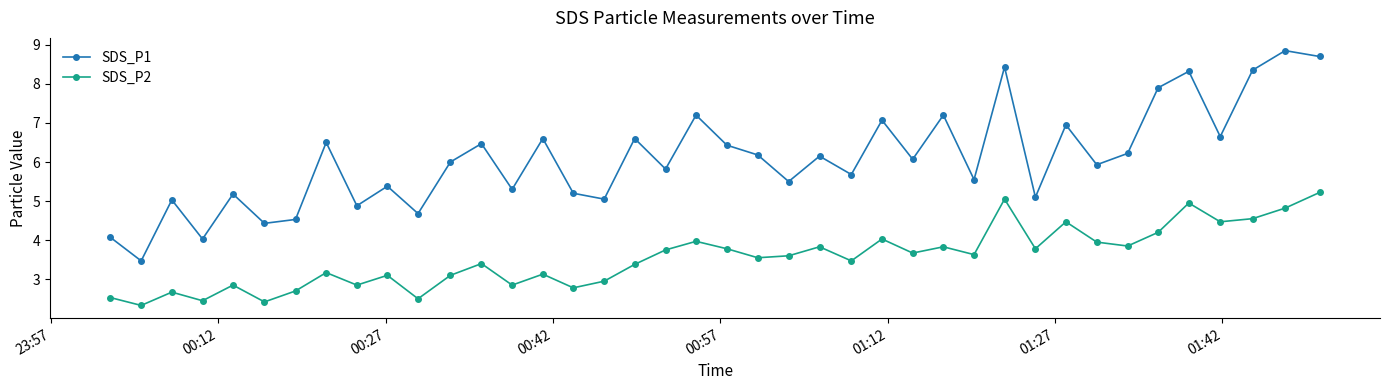

What is the sum of all SDS_P1 values?

243.7